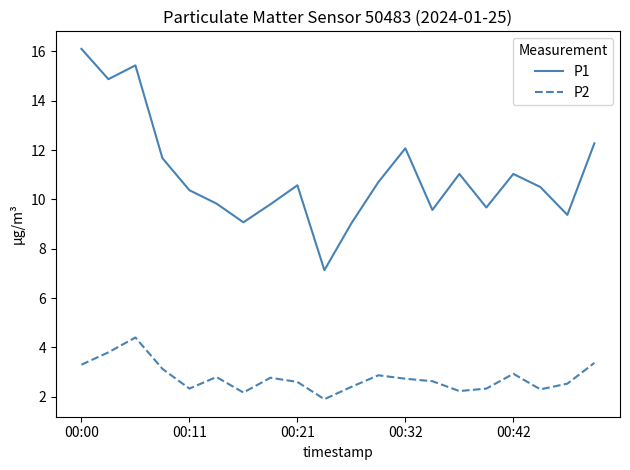

What is the difference between the maximum and minimum values in the P2 series?

2.5